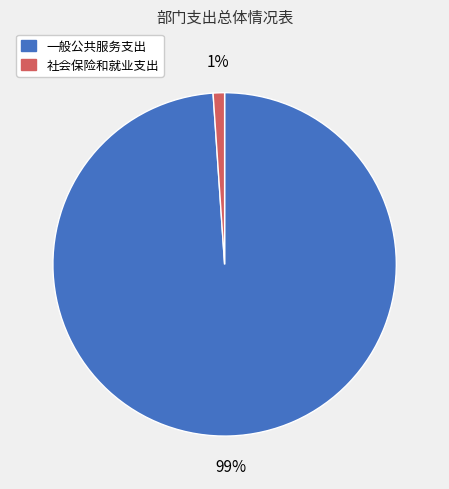

How many segments does this pie chart have?

2